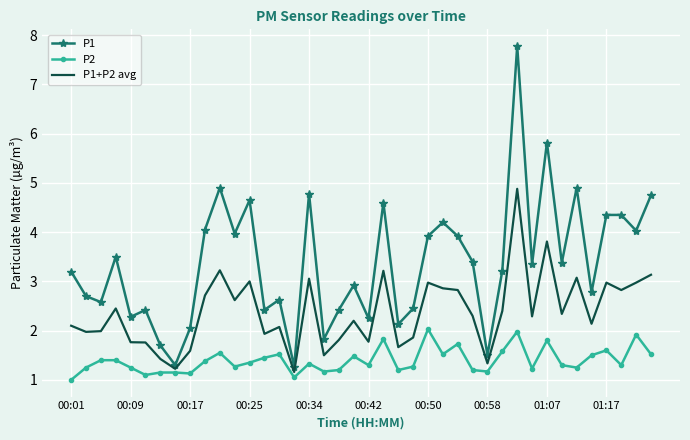

What is the average value of the P1 series?

3.4